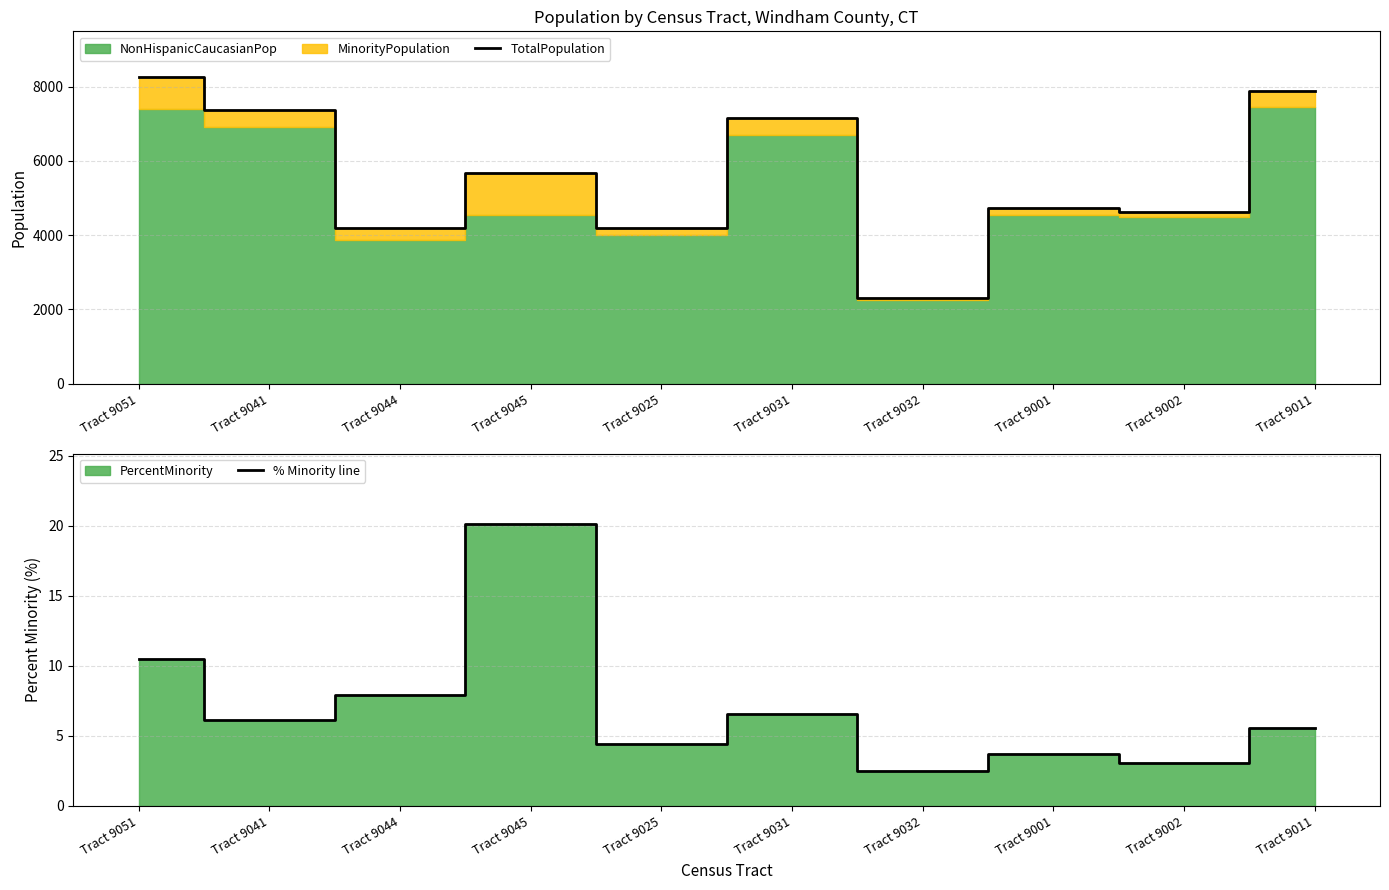

True or false: TotalPopulation and % Minority line intersect in this chart.

False